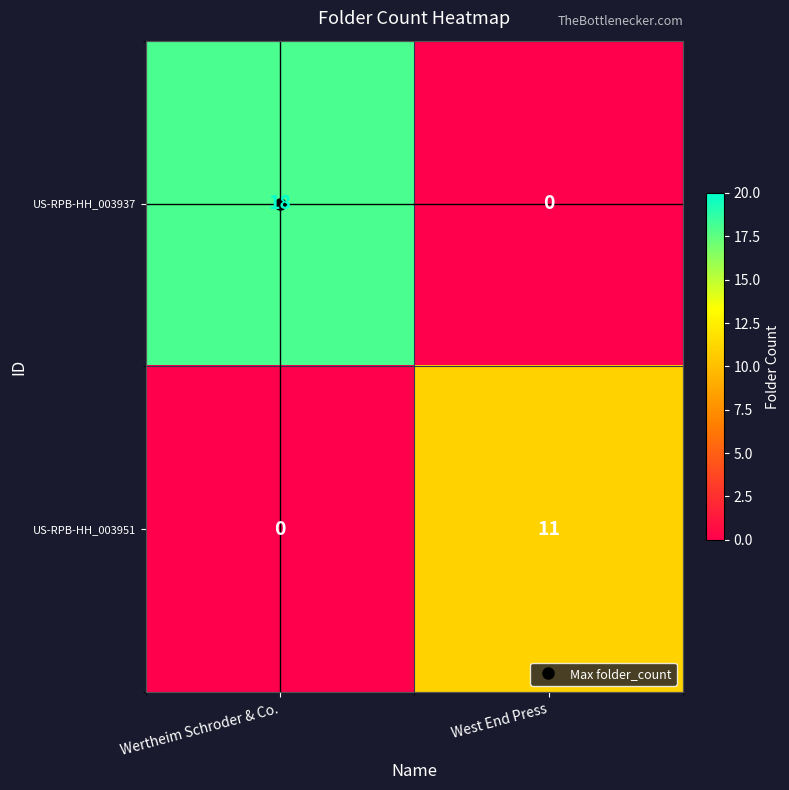

What is the sum of the US-RPB-HH_003951 values at Wertheim Schroder & Co. and West End Press?

11